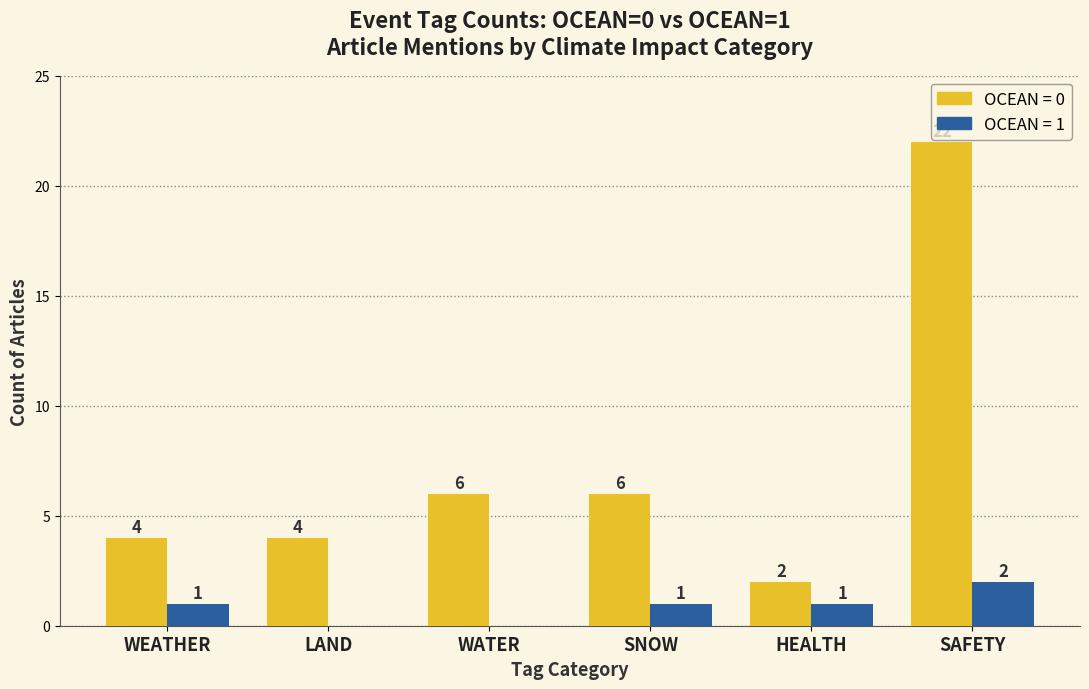

Does the chart contain stacked bars?

No